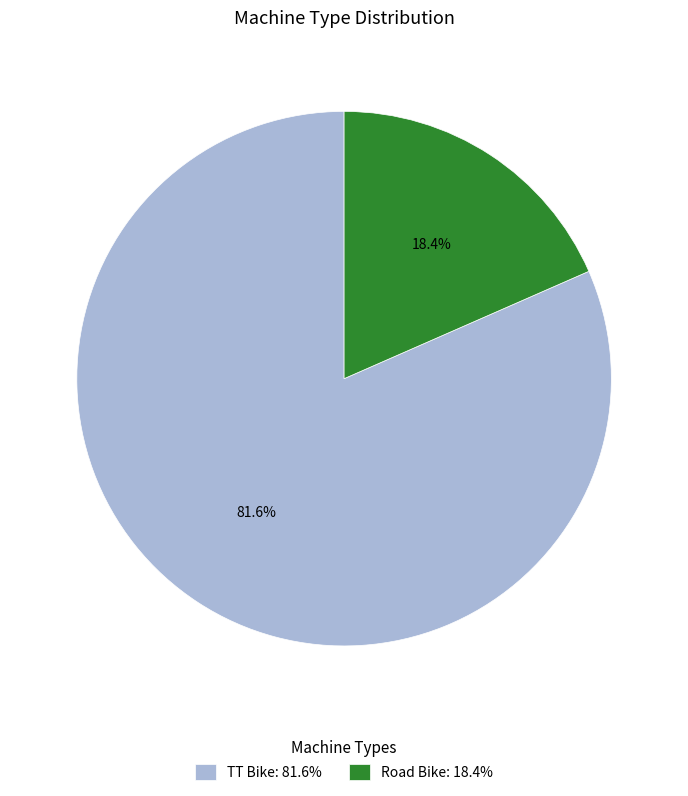

What is the largest slice in the pie chart?

TT Bike